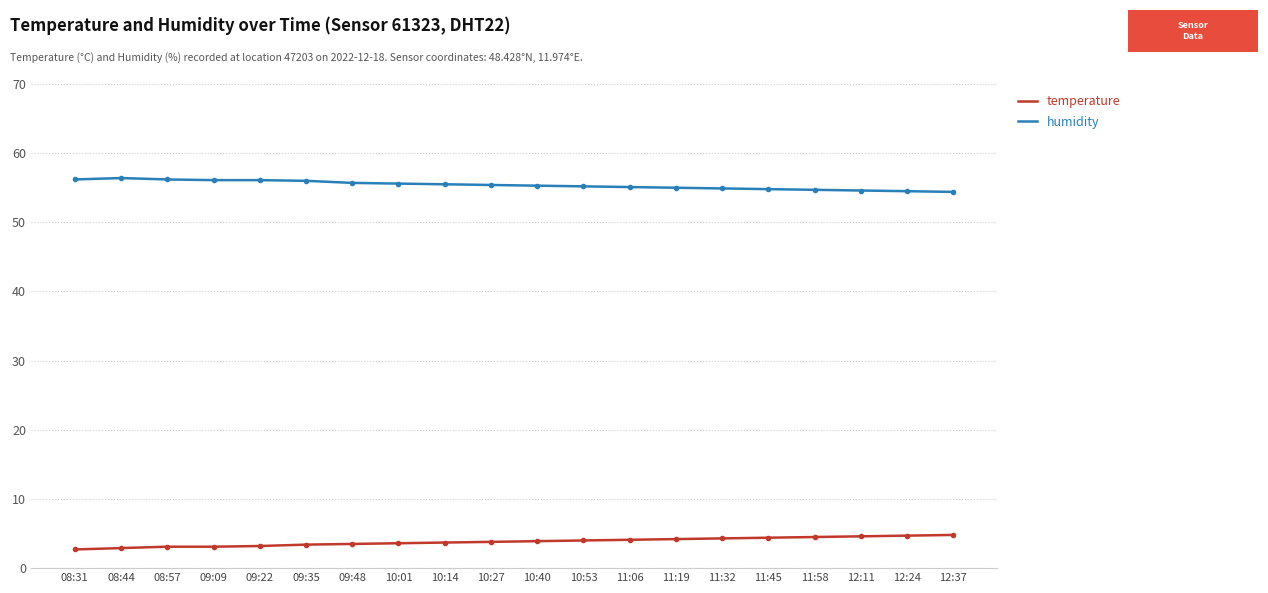

What is the difference between the humidity values at 08:44 and 09:09?

0.3